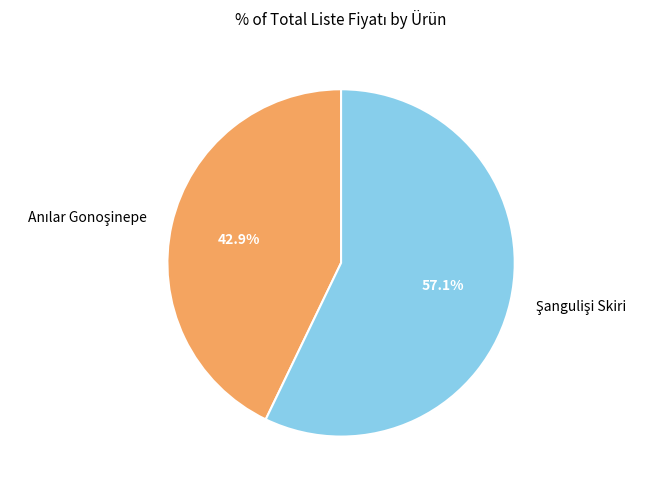

Does any single category account for the majority?

Yes